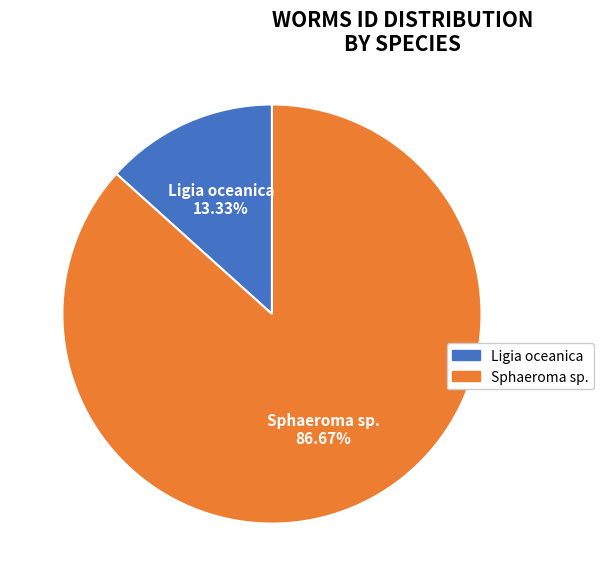

Count the number of slices in the pie.

2